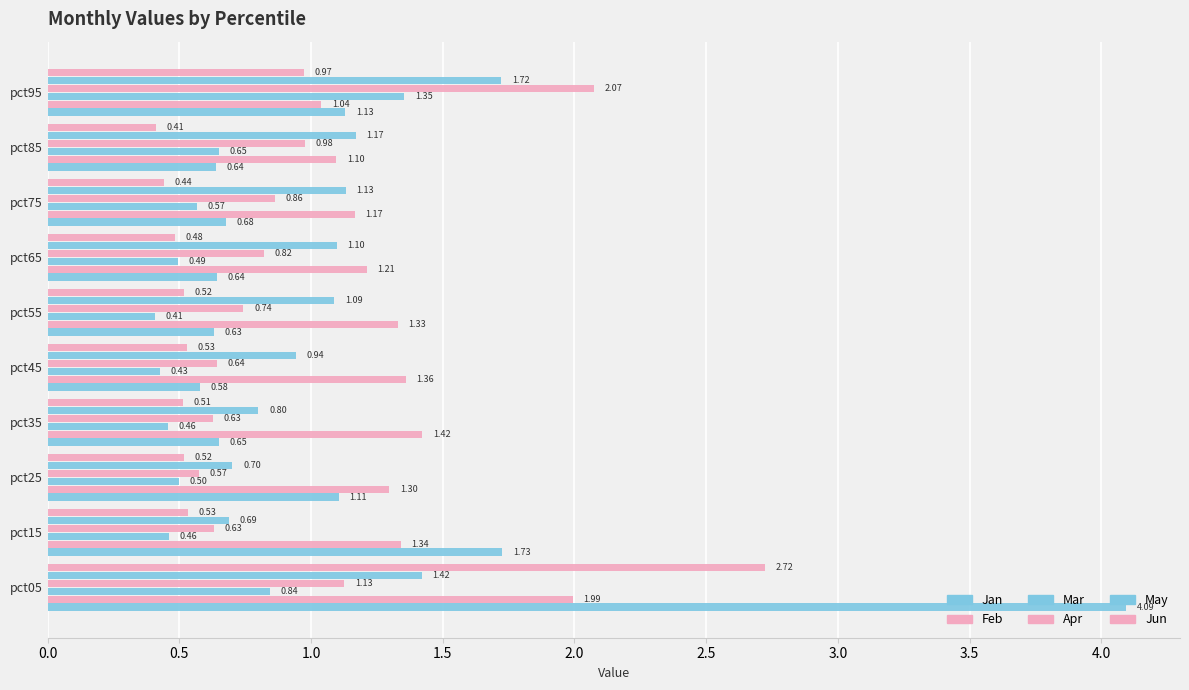

What is the maximum value shown in the chart?

4.1